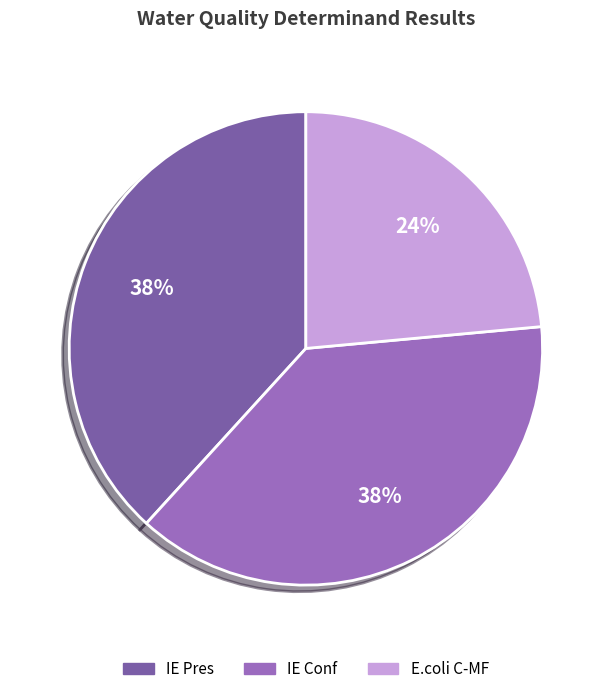

Which category has the smallest portion of the pie?

E.coli C-MF